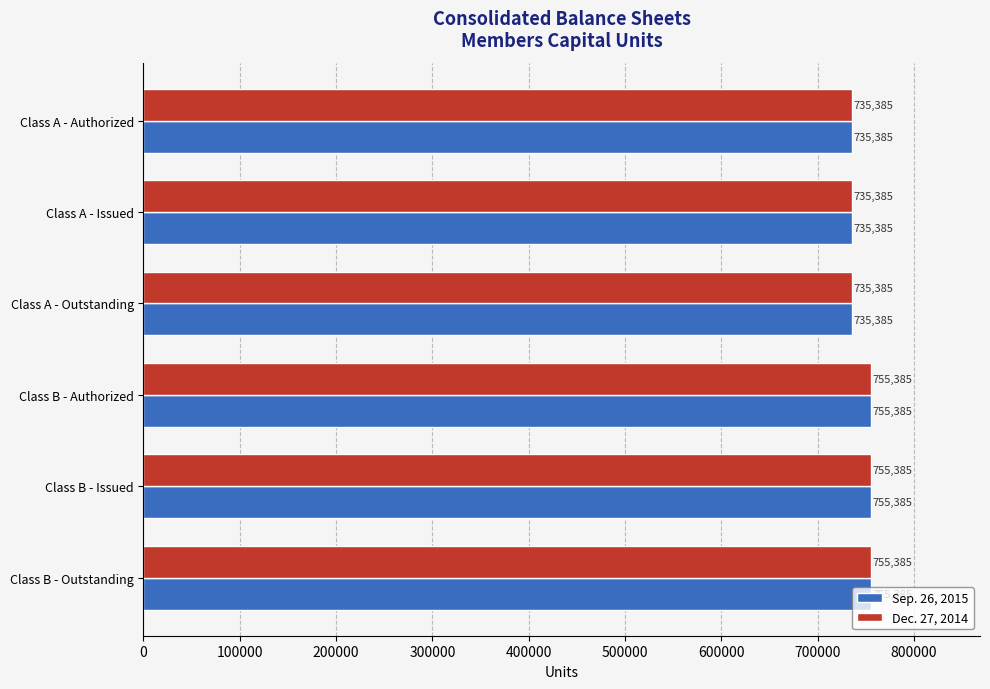

What value does the Sep. 26, 2015 series have at Class B - Outstanding?

755385